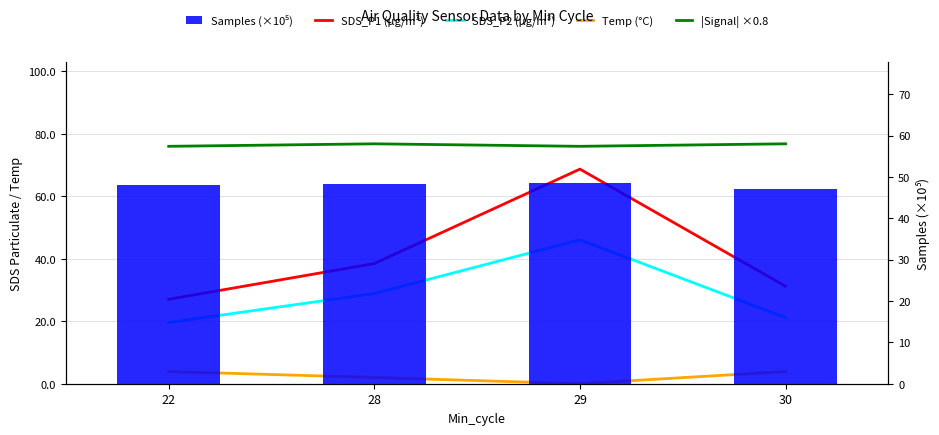

Which series changed the most between 22 and 30?

SDS_P1 (µg/m³)